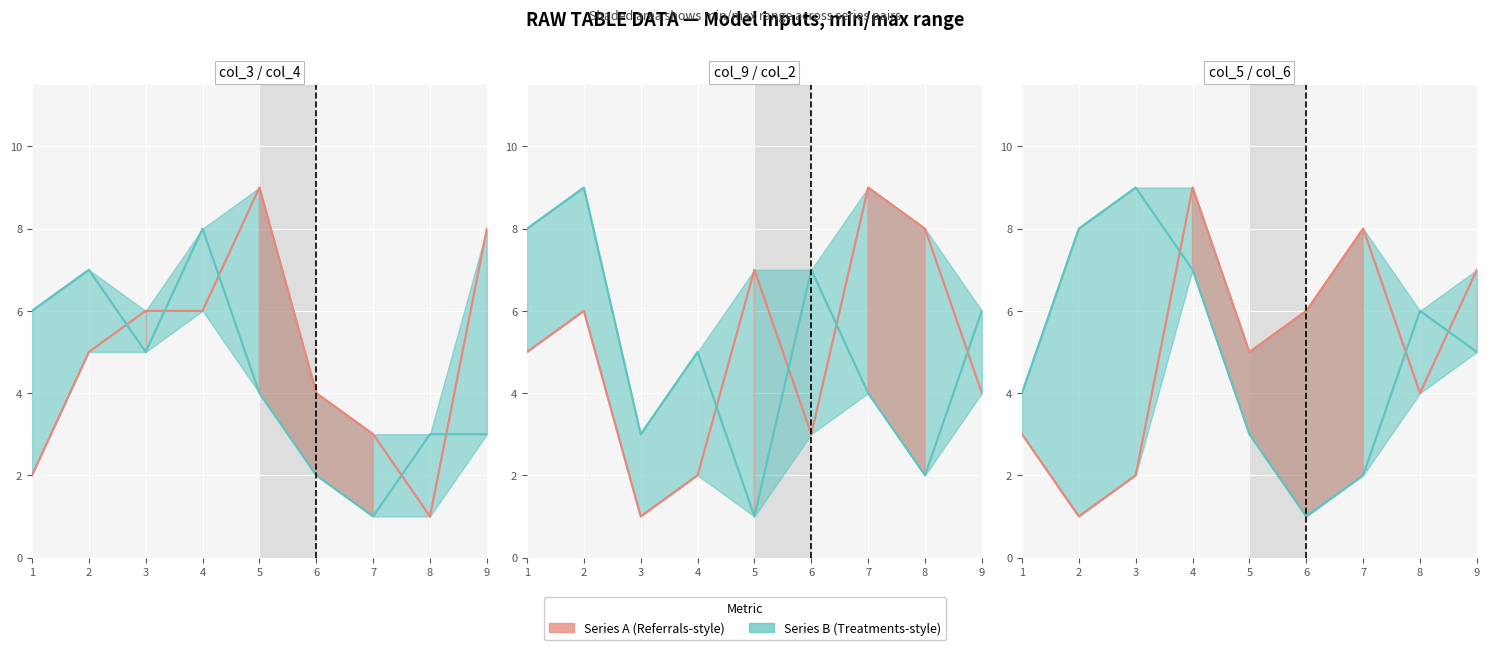

What is the difference between the series_B values at 7 and 6?

1